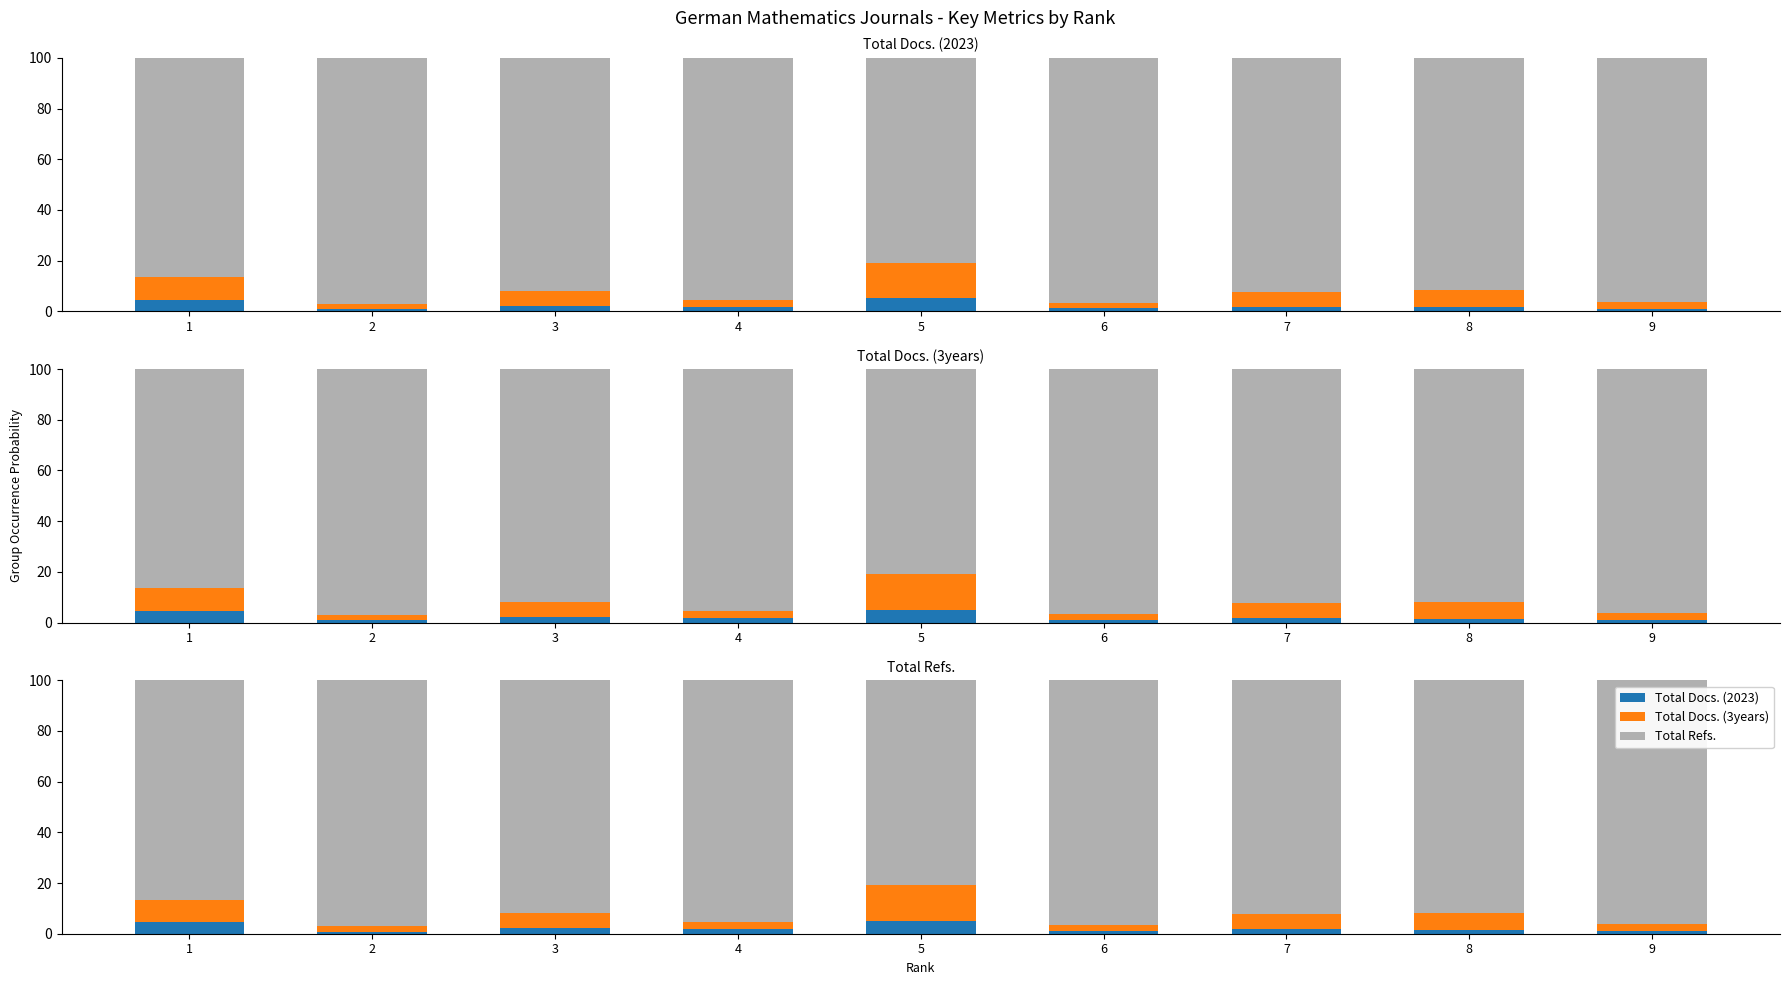

Rank the series by their maximum value, from highest to lowest.

Total Refs., Total Docs. (3years), Total Docs. (2023)